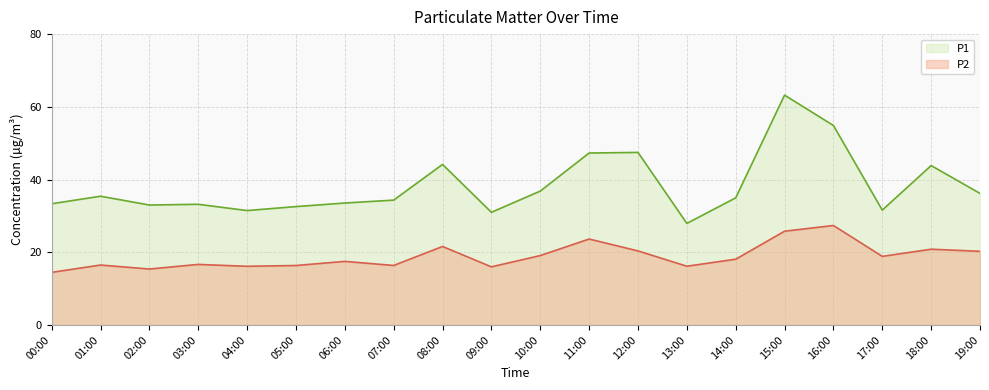

At how many categories does at least one series exceed 36?

8